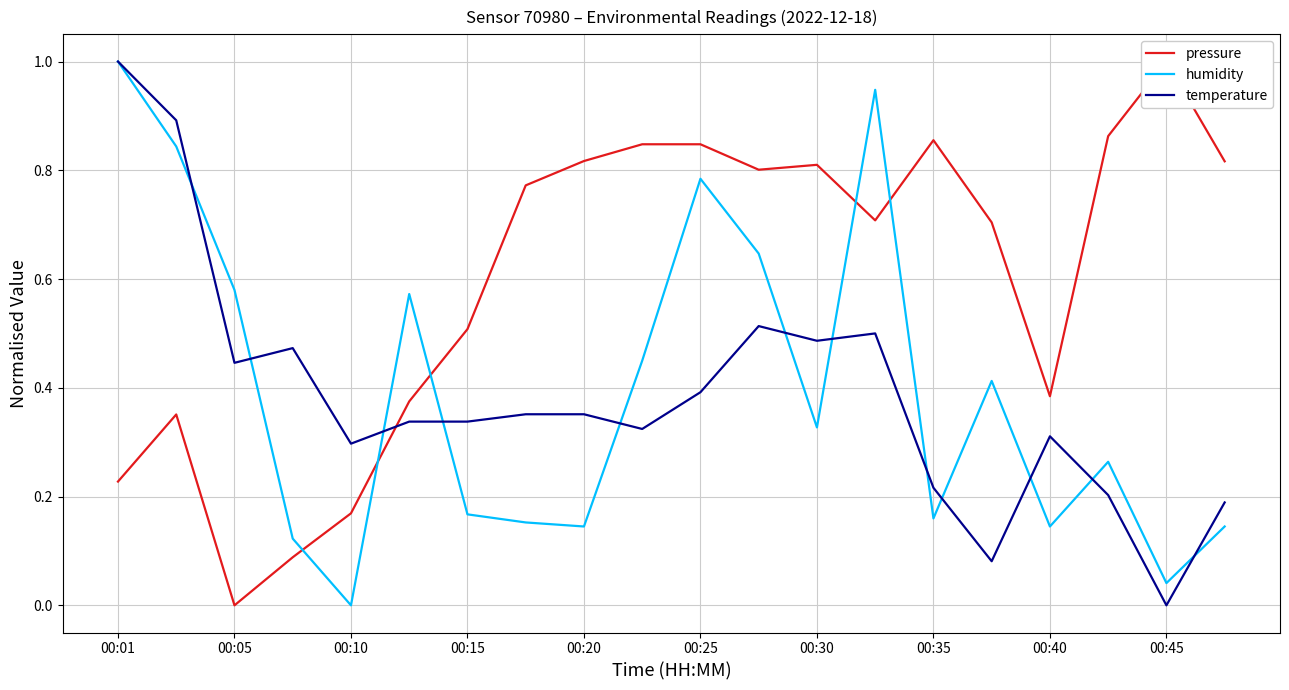

At which label does humidity reach its minimum?

00:10